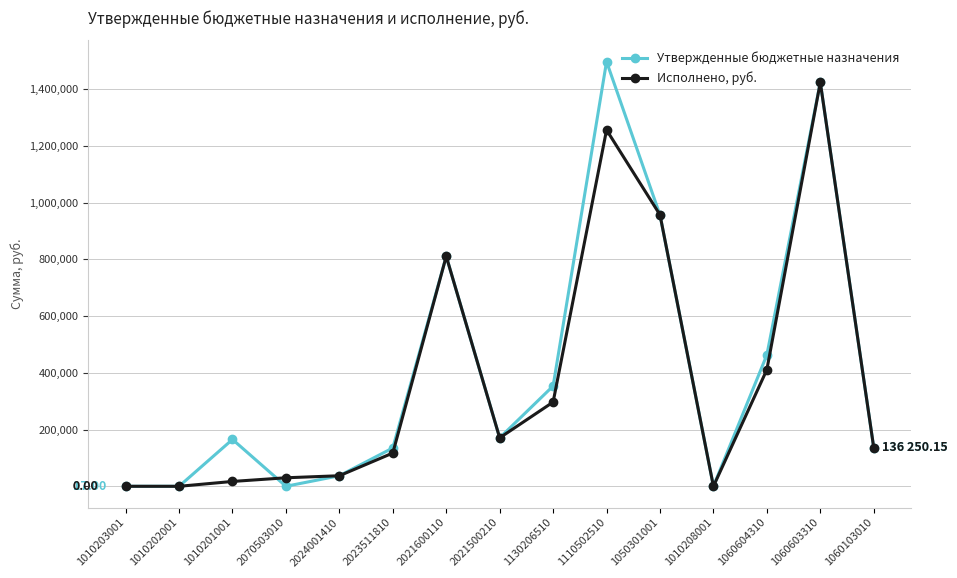

Which series has the largest range (max minus min)?

Утвержденные бюджетные назначения